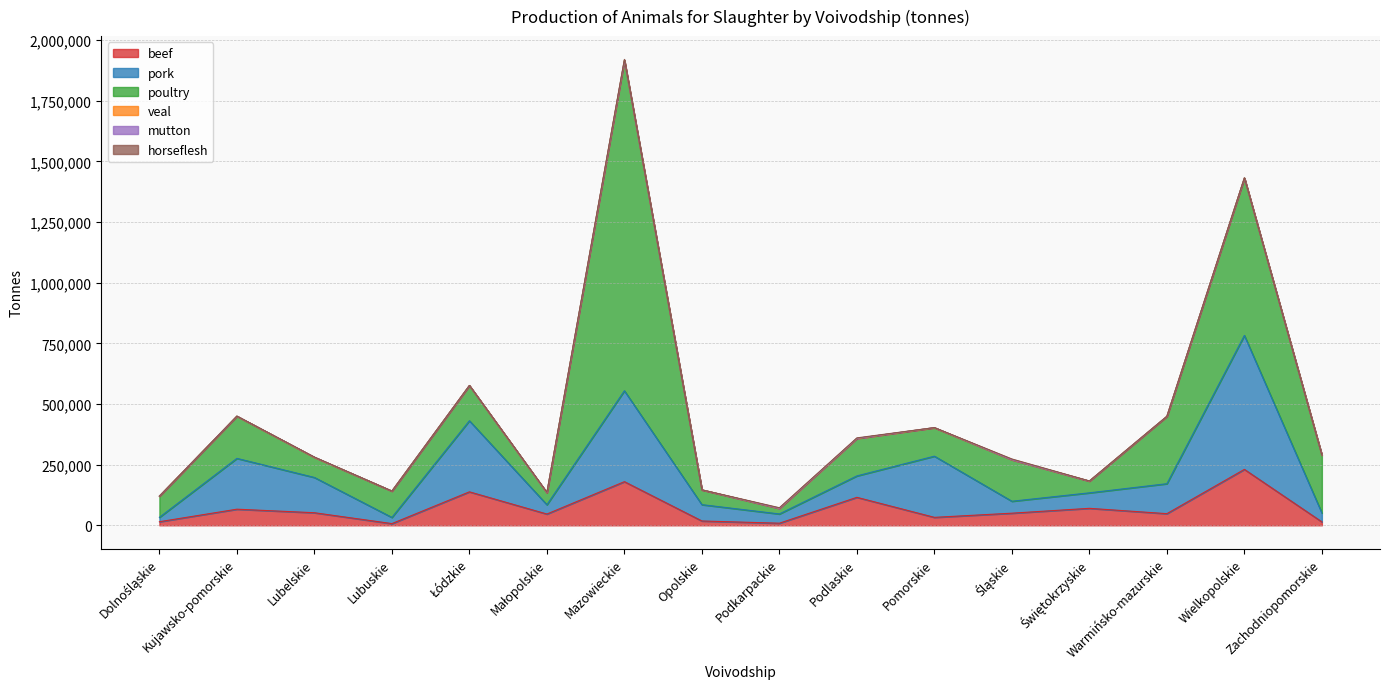

Reading left to right, extract all data points from this chart.

beef: Dolnośląskie=14791	Kujawsko-pomorskie=66447	Lubelskie=51847	Lubuskie=7026	Łódzkie=138022	Małopolskie=46481	Mazowieckie=179947	Opolskie=17867	Podkarpackie=8685	Podlaskie=115372	Pomorskie=32795	Śląskie=49983	Świętokrzyskie=70026	Warmińsko-mazurskie=48016	Wielkopolskie=230567	Zachodniopomorskie=14181
pork: Dolnośląskie=18095	Kujawsko-pomorskie=209474	Lubelskie=145394	Lubuskie=25490	Łódzkie=293005	Małopolskie=38402	Mazowieckie=374725	Opolskie=67314	Podkarpackie=38087	Podlaskie=88280	Pomorskie=252199	Śląskie=49223	Świętokrzyskie=63848	Warmińsko-mazurskie=123517	Wielkopolskie=552262	Zachodniopomorskie=36582
poultry: Dolnośląskie=87334	Kujawsko-pomorskie=173894	Lubelskie=83085	Lubuskie=108628	Łódzkie=145113	Małopolskie=49157	Mazowieckie=1361645	Opolskie=60982	Podkarpackie=22872	Podlaskie=154298	Pomorskie=117389	Śląskie=171204	Świętokrzyskie=48386	Warmińsko-mazurskie=277369	Wielkopolskie=648793	Zachodniopomorskie=238581
veal: Dolnośląskie=20	Kujawsko-pomorskie=25	Lubelskie=46	Lubuskie=18	Łódzkie=52	Małopolskie=66	Mazowieckie=207	Opolskie=7	Podkarpackie=50	Podlaskie=144	Pomorskie=12	Śląskie=10	Świętokrzyskie=16	Warmińsko-mazurskie=172	Wielkopolskie=44	Zachodniopomorskie=29
mutton: Dolnośląskie=133	Kujawsko-pomorskie=257	Lubelskie=498	Lubuskie=27	Łódzkie=105	Małopolskie=320	Mazowieckie=375	Opolskie=34	Podkarpackie=129	Podlaskie=396	Pomorskie=363	Śląskie=143	Świętokrzyskie=54	Warmińsko-mazurskie=132	Wielkopolskie=189	Zachodniopomorskie=53
horseflesh: Dolnośląskie=20	Kujawsko-pomorskie=79	Lubelskie=394	Lubuskie=13	Łódzkie=334	Małopolskie=1489	Mazowieckie=3809	Opolskie=18	Podkarpackie=2657	Podlaskie=1942	Pomorskie=15	Śląskie=2892	Świętokrzyskie=600	Warmińsko-mazurskie=213	Wielkopolskie=524	Zachodniopomorskie=2